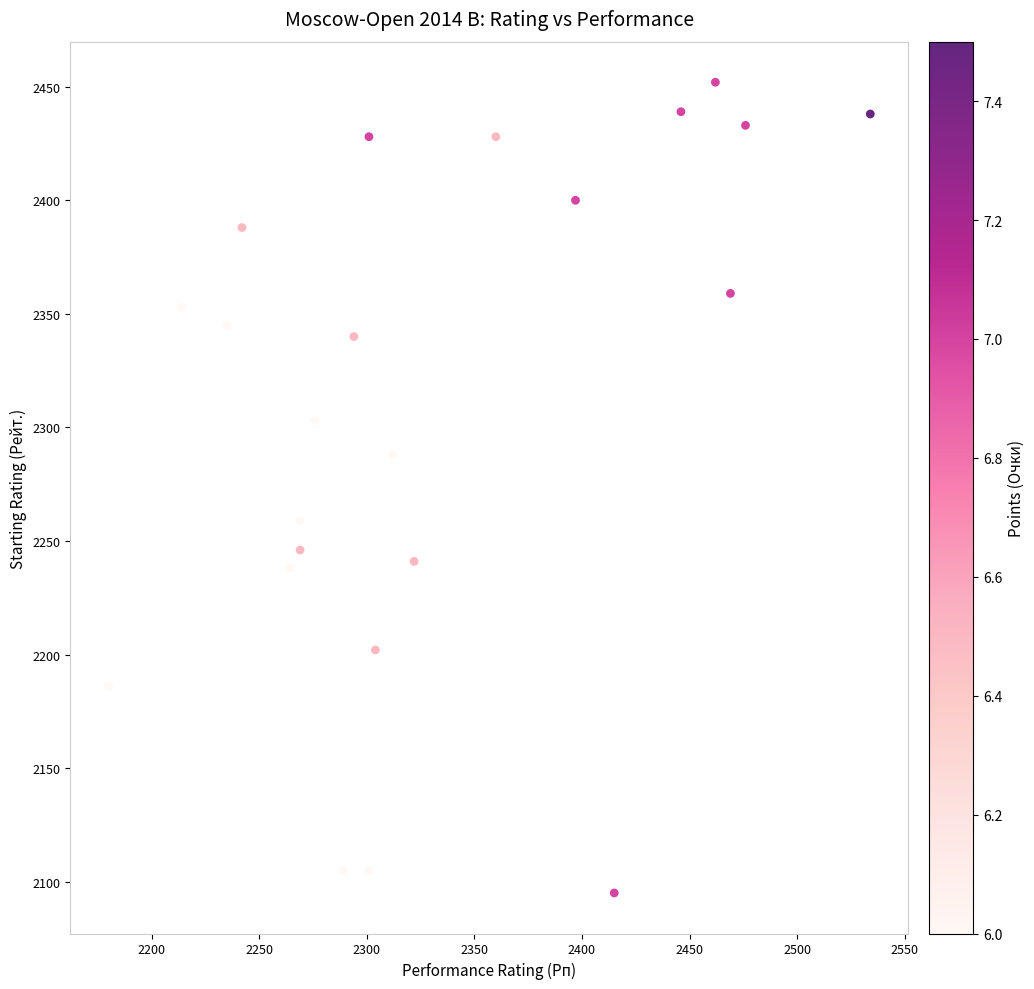

How many points are shown in the scatter plot?

23